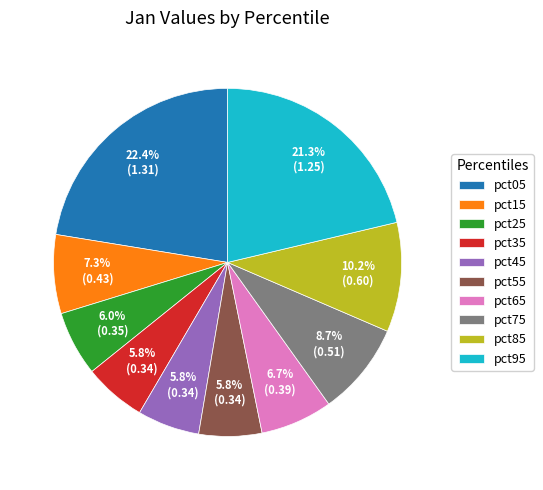

Does any single category account for the majority?

No